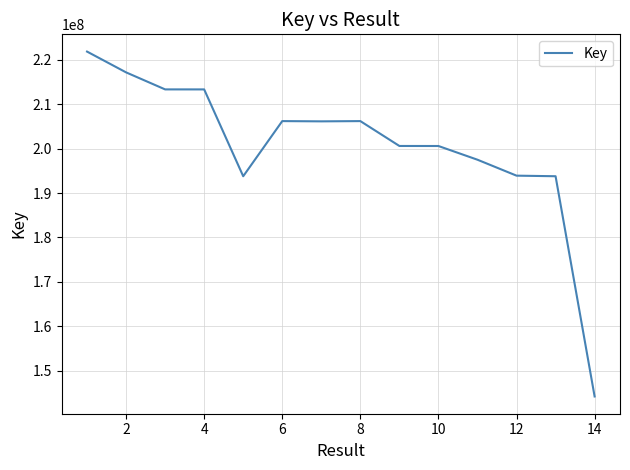

What is the average value?

200618209